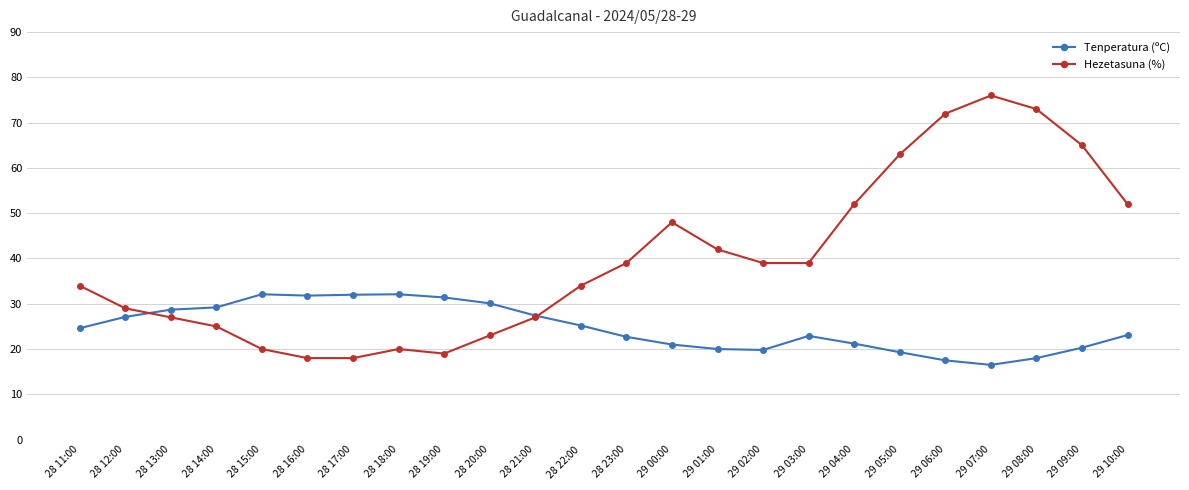

What is the difference between the maximum and minimum values in the Tenperatura (ºC) series?

15.6